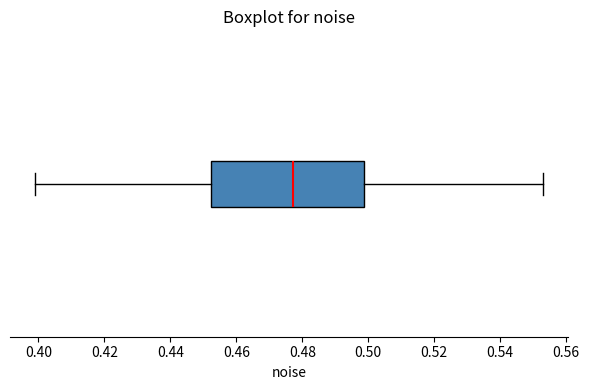

Transcribe this box plot: give where the median line is, the range the box spans, and where the two whiskers end, as read against the x-axis. The values are not printed on the chart, so give them approximately, as read against the axis.

median 0.478, box 0.452 to 0.498, whiskers 0.400 to 0.552